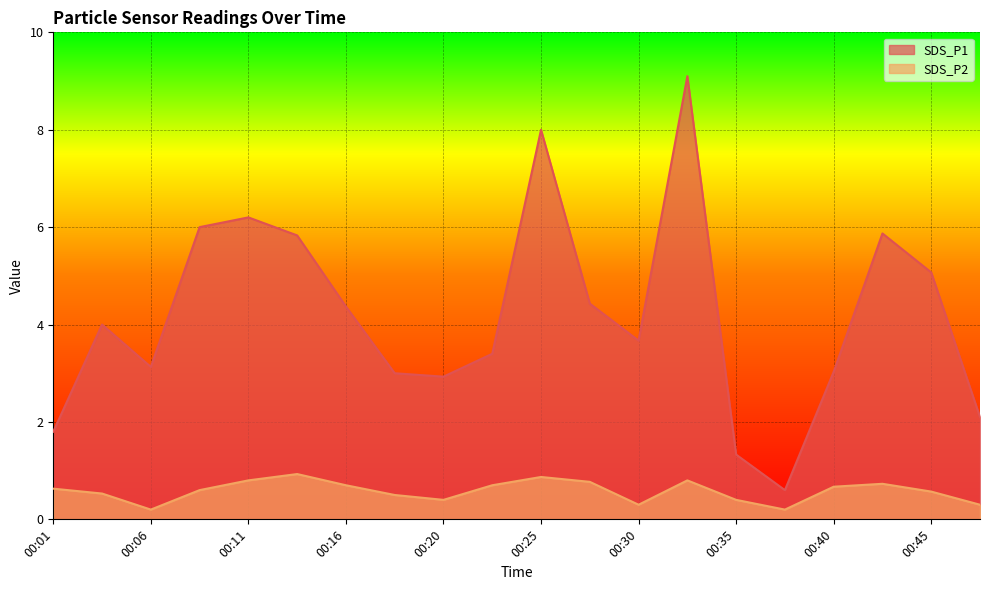

Rank the series by their maximum value, from lowest to highest.

SDS_P2, SDS_P1